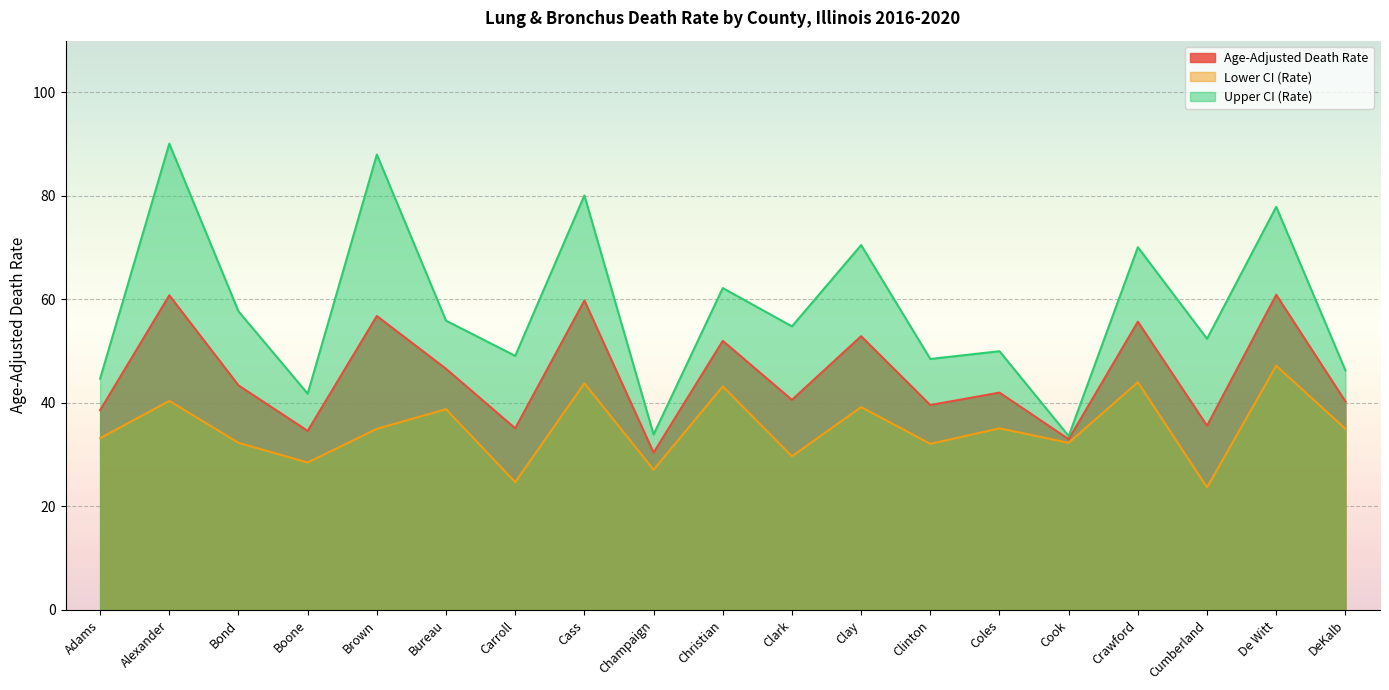

The value of Age-Adjusted Death Rate at Coles is 42.0. True or false?

True